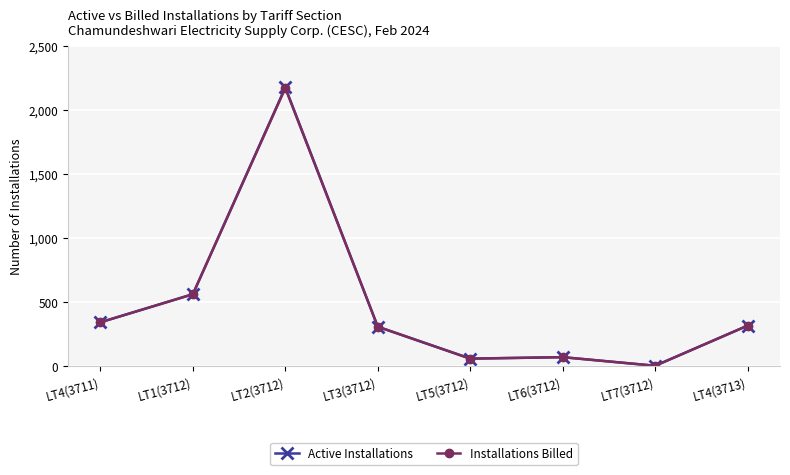

Is it true that Active Installations equals 163 at LT3(3712)?

False